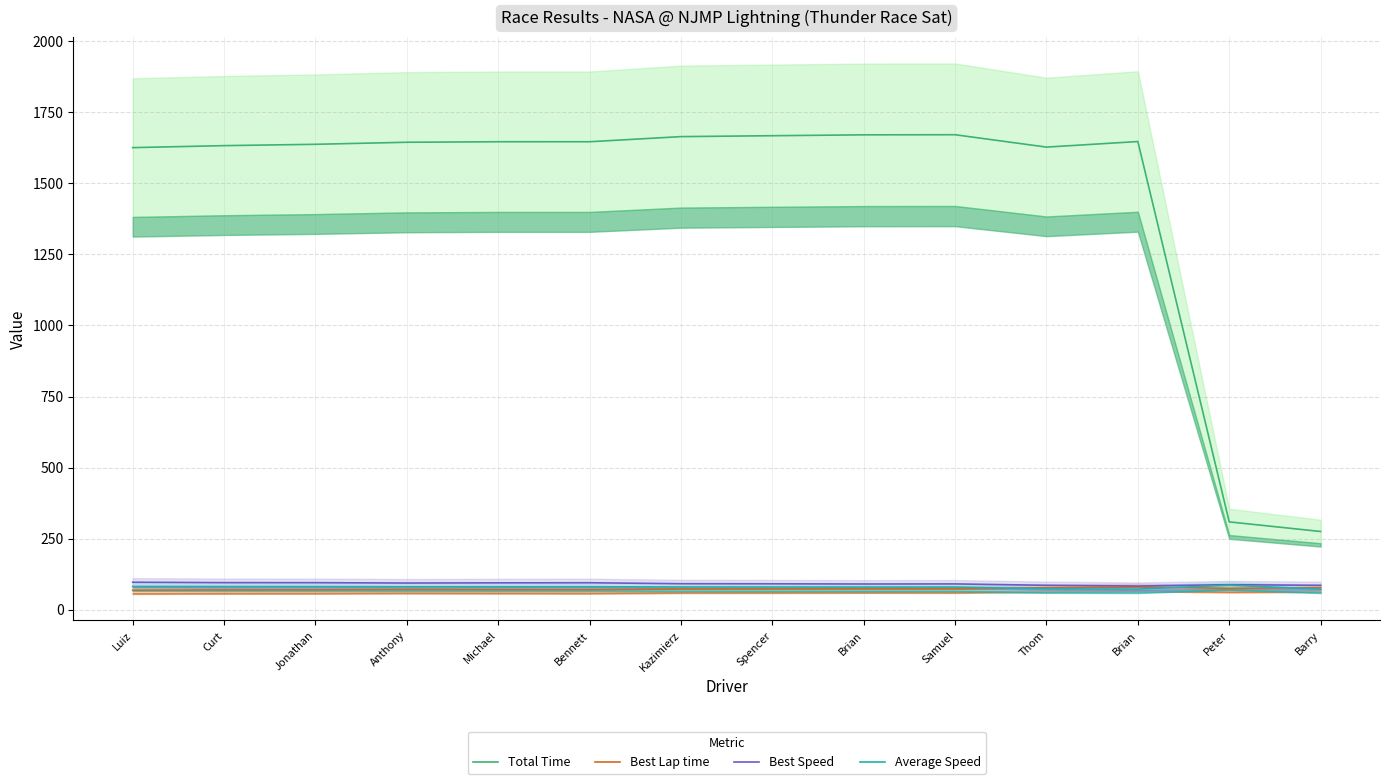

Reading left to right, what are all the values shown in this chart?

Total Time: Luiz=1625.5	Curt=1632.5	Jonathan=1637.2	Anthony=1644.4	Michael=1646.2	Bennett=1646.2	Kazimierz=1664.2	Spencer=1667.4	Brian=1670.5	Samuel=1670.9	Thom=1627.4	Brian=1646.9	Peter=309.0	Barry=275.3
Best Lap time: Luiz=68.8	Curt=69.8	Jonathan=69.9	Anthony=70.9	Michael=70.4	Bennett=70.1	Kazimierz=72.7	Spencer=73.0	Brian=73.5	Samuel=73.3	Thom=77.4	Brian=79.8	Peter=75.5	Barry=77.6
Best Speed: Luiz=96.8	Curt=95.4	Jonathan=95.2	Anthony=94.0	Michael=94.6	Bennett=94.9	Kazimierz=91.6	Spencer=91.3	Brian=90.6	Samuel=90.9	Thom=86.0	Brian=83.4	Peter=88.3	Barry=85.9
Average Speed: Luiz=81.9	Curt=81.6	Jonathan=81.4	Anthony=81.0	Michael=80.9	Bennett=80.9	Kazimierz=80.0	Spencer=79.9	Brian=79.7	Samuel=79.7	Thom=73.7	Brian=72.8	Peter=86.2	Barry=72.6